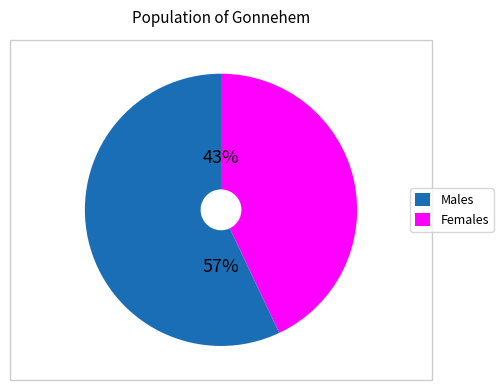

Is there a majority slice in this chart?

Yes